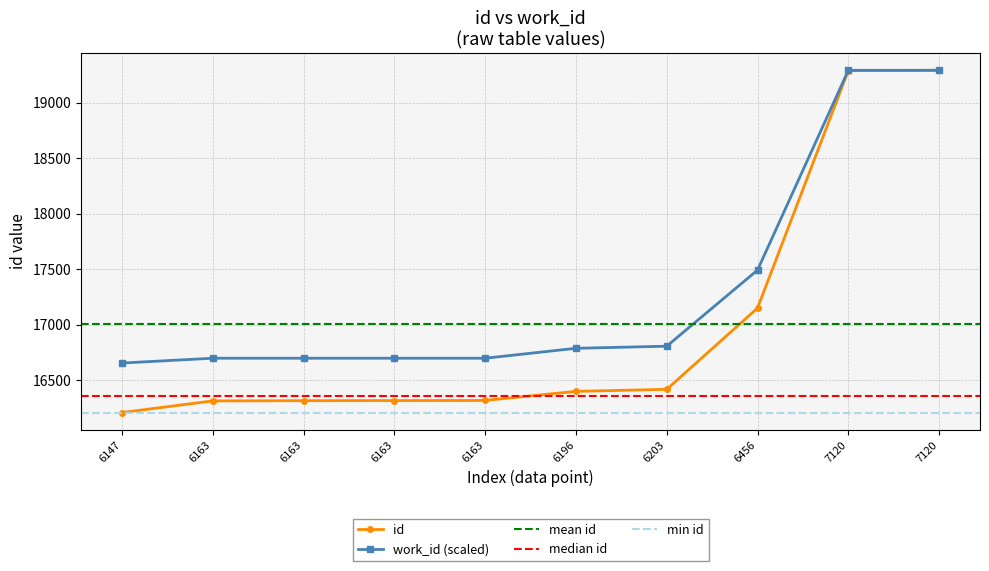

Which category has the highest value across all series?

7120